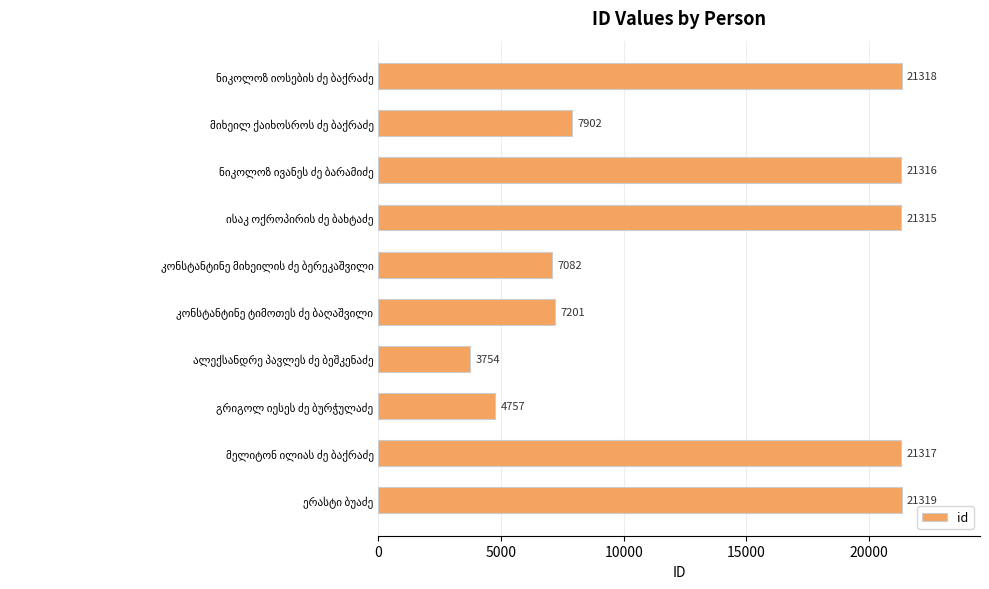

What is the minimum value shown in the chart?

3754